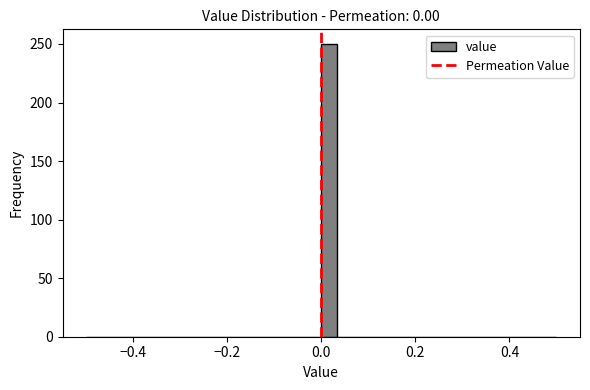

Around what value on the x-axis is the tallest bar? Give the approximate position of its centre, as read against the axis.

0.02